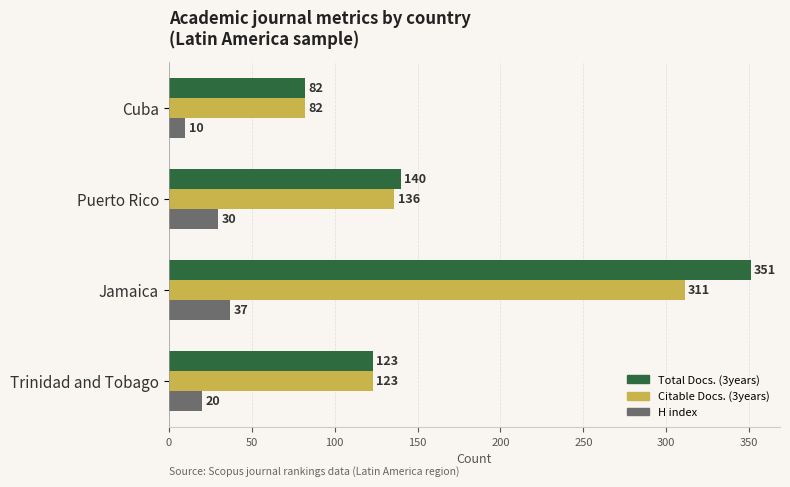

How many distinct data groups are displayed?

3